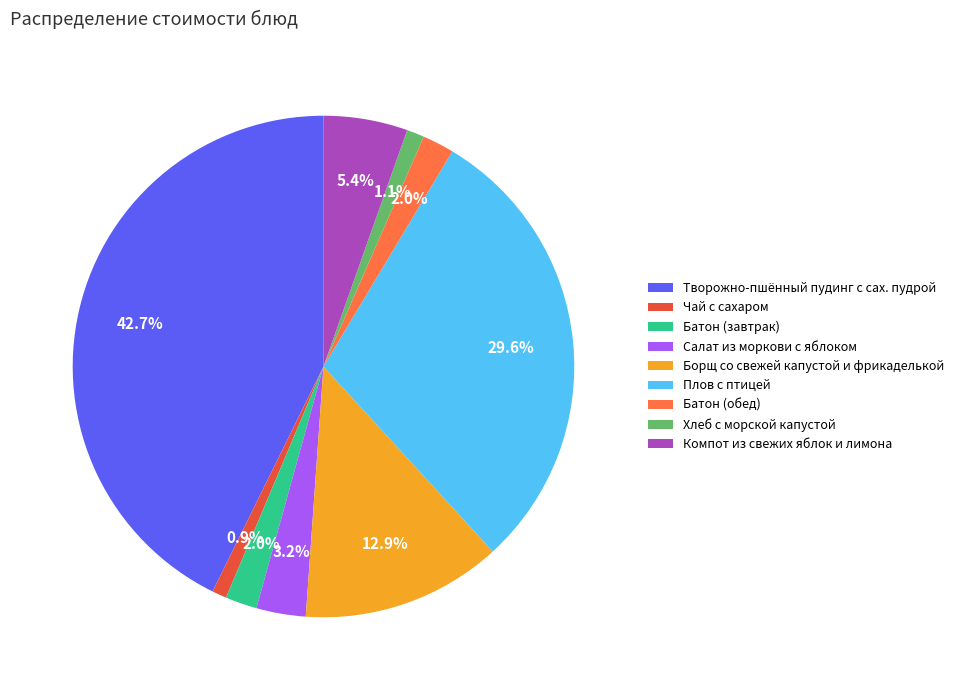

To the nearest percent, what is the average slice percentage?

11%